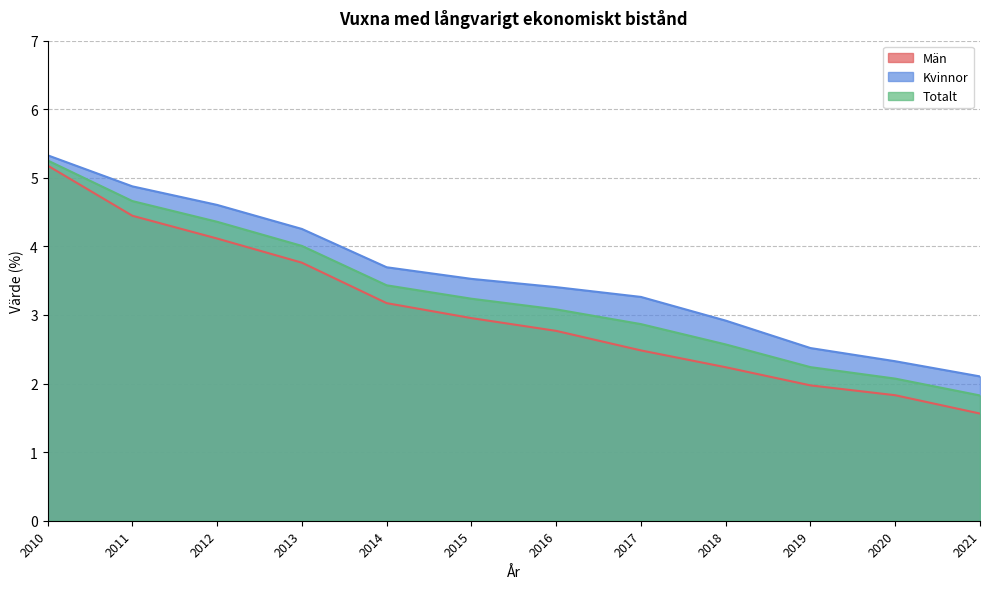

List the series in order of their peak value, lowest first.

Män, Totalt, Kvinnor